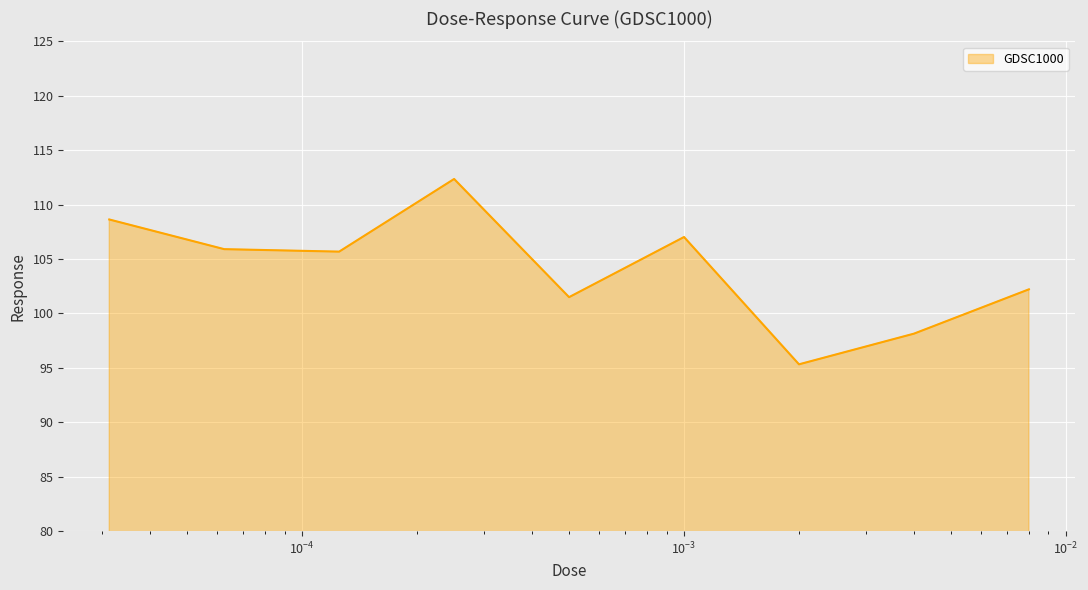

Reading left to right, list all the values displayed in this chart.

108.6	105.9	105.7	112.4	101.5	107.0	95.3	98.1	102.2